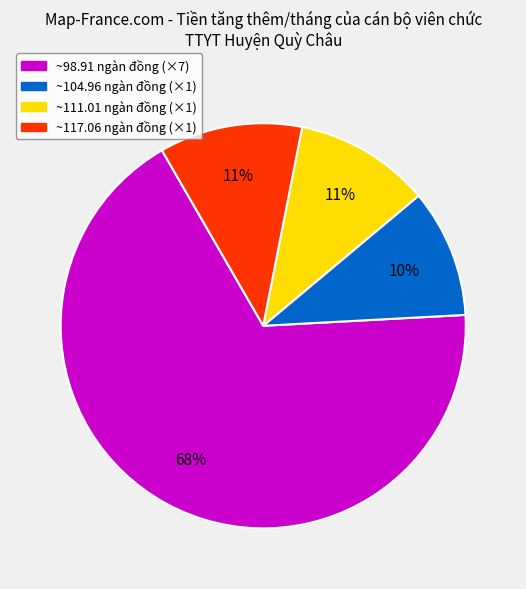

To the nearest percent, what is the average slice percentage?

25%